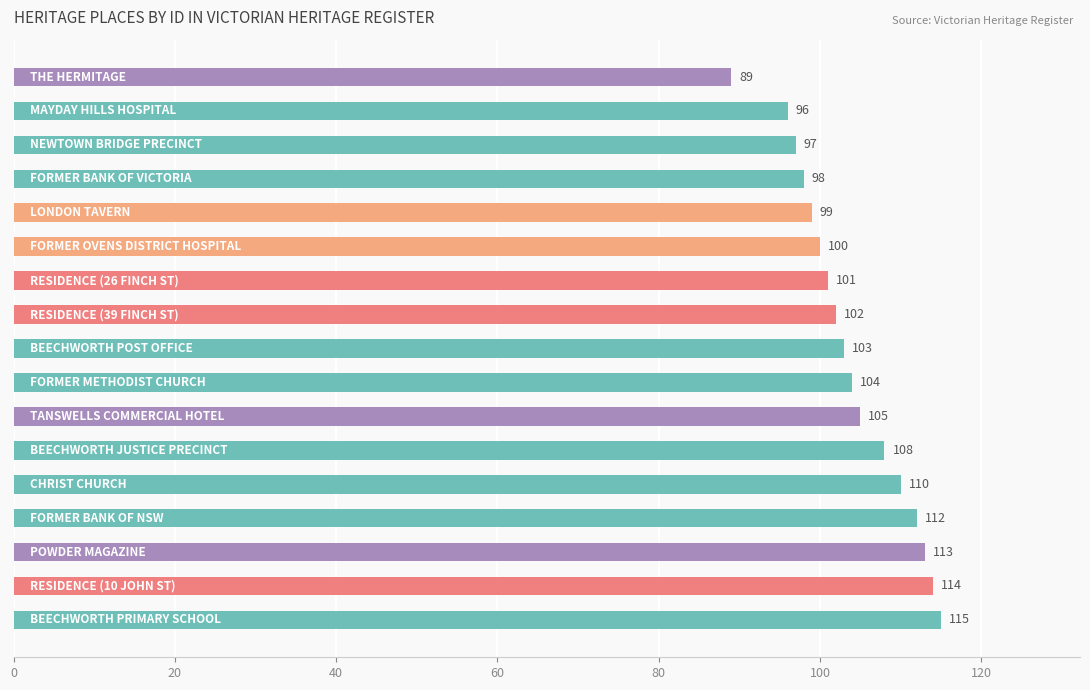

What is the value of the 5th bar from the top?

99